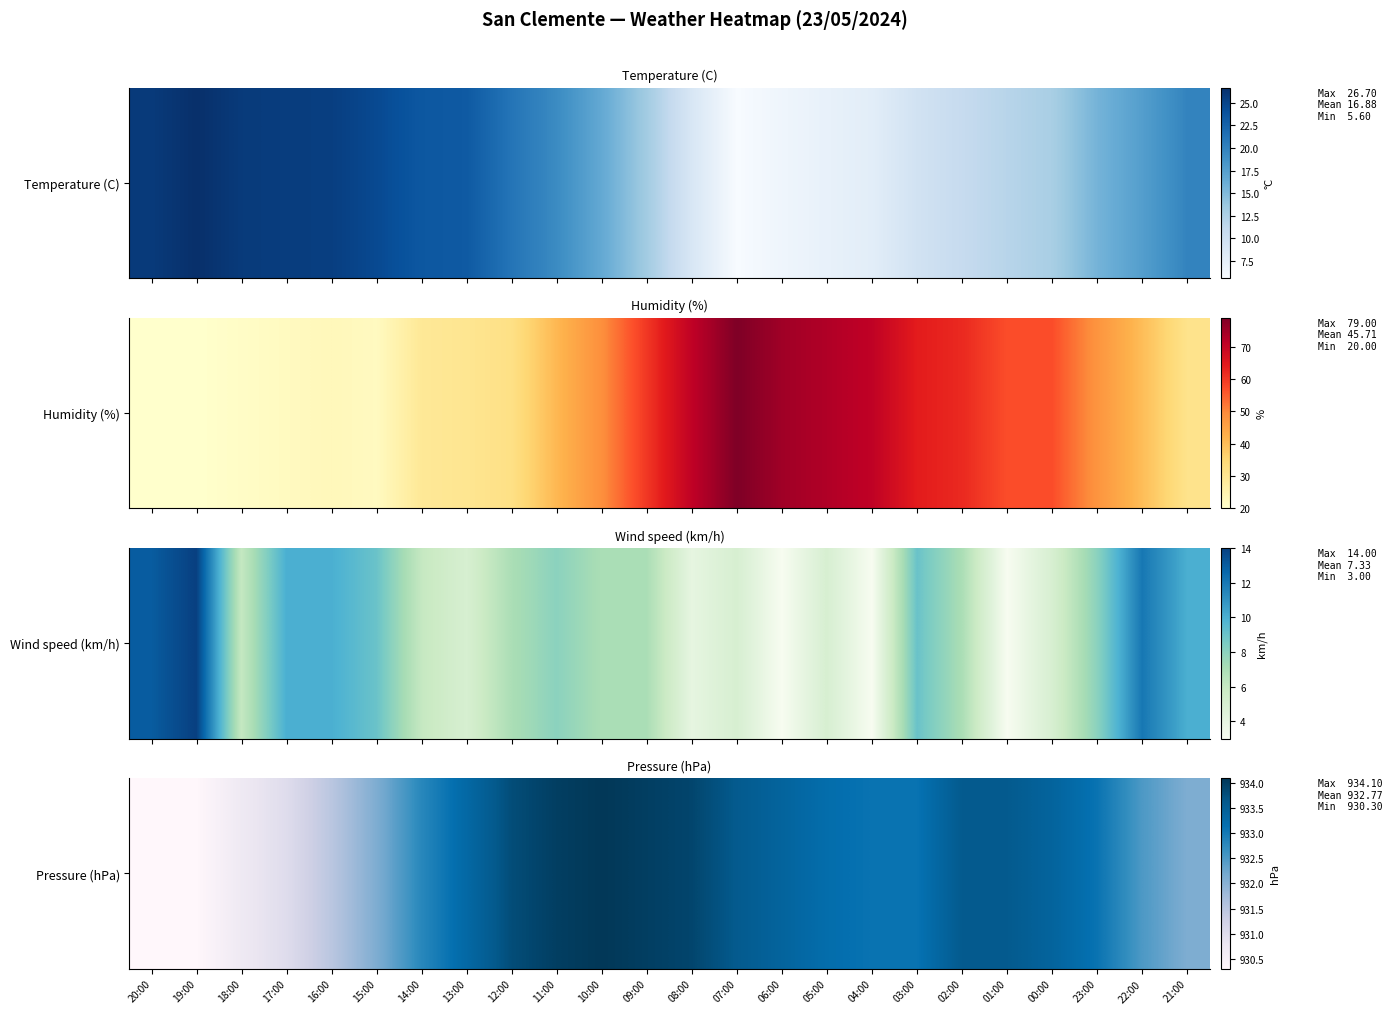

True or false: the data shows 933.2 at 05:00.

True